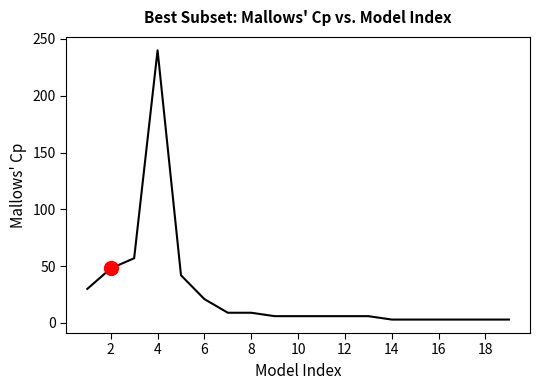

What is the greatest value displayed?

240